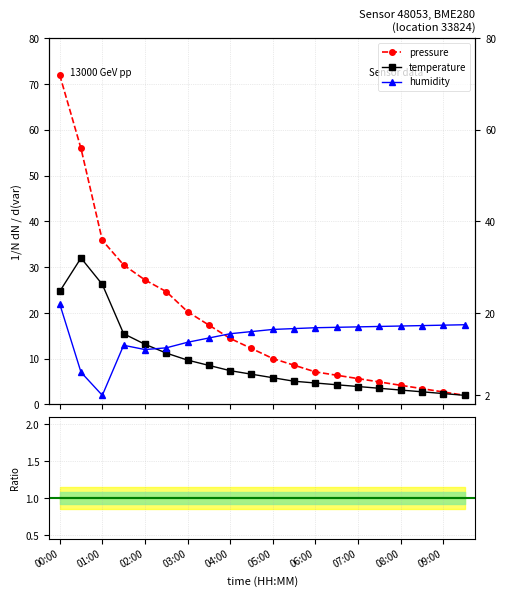

The humidity series shows 22.4 at 01:30. True or false?

False